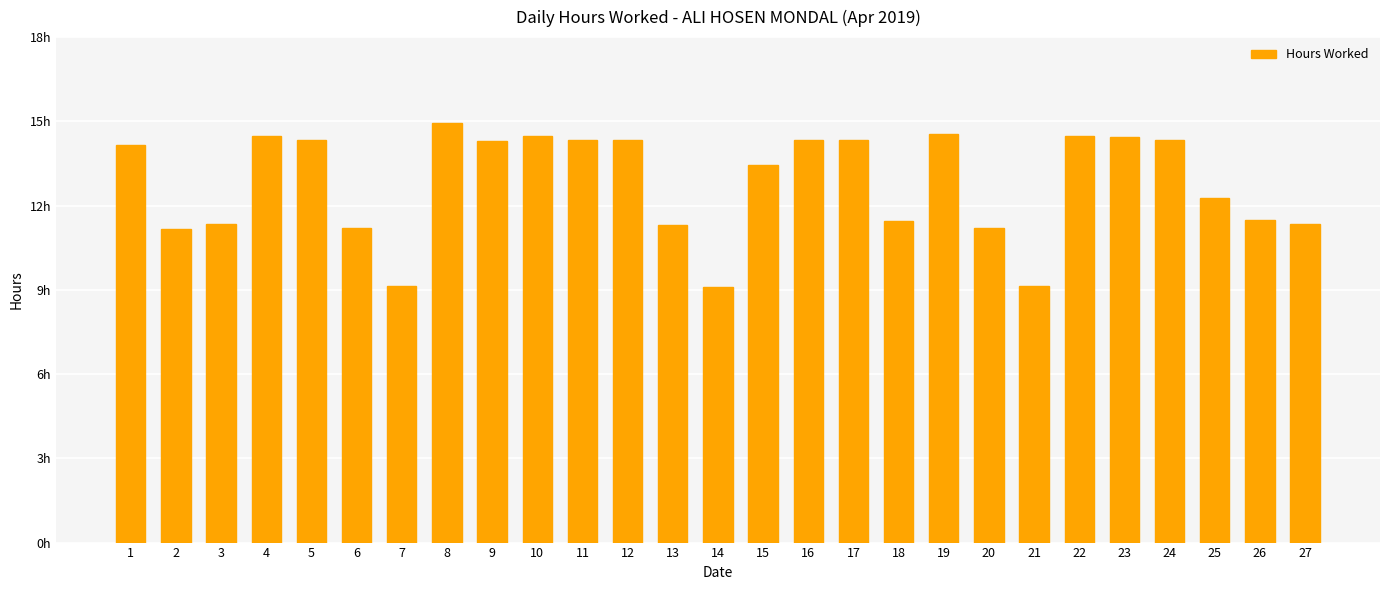

Are the bars horizontal?

No